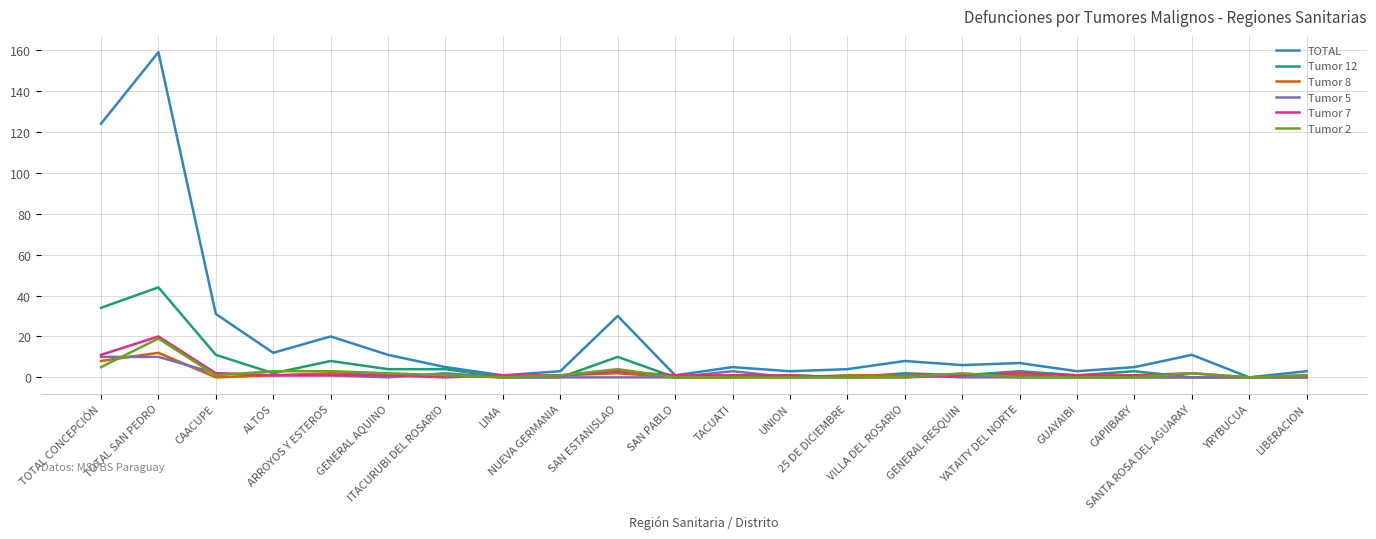

Which series has the largest range (max minus min)?

TOTAL